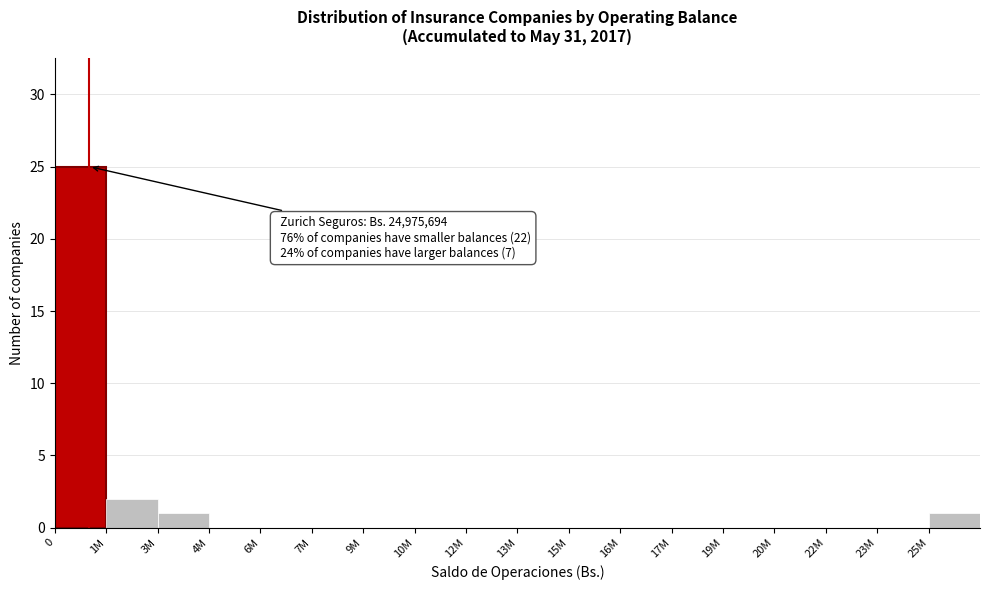

Reading left to right, what are all the values shown in this chart?

0=25	1M=2	3M=1	4M=0	6M=0	7M=0	9M=0	10M=0	12M=0	13M=0	15M=0	16M=0	17M=0	19M=0	20M=0	22M=0	23M=0	25M=1